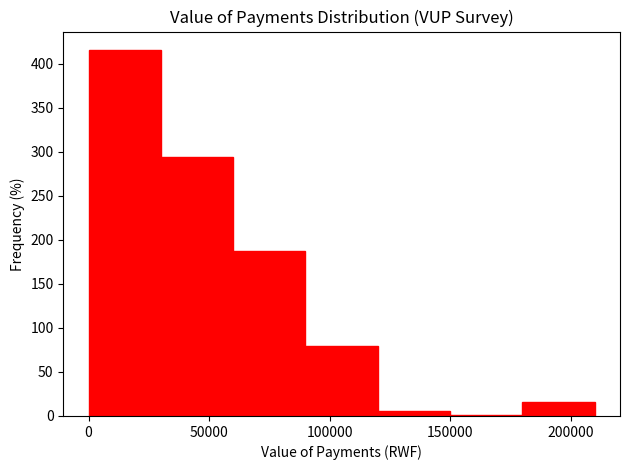

Reading left to right, transcribe this chart: for each bar, give the range it covers on the x-axis and its height. The values are not printed on the chart, so give them approximately, as read against the axis.

0 to 30000: 415
30000 to 60000: 295
60000 to 90000: 190
90000 to 120000: 80
120000 to 150000: 5
150000 to 180000: under 5
180000 to 210000: 15